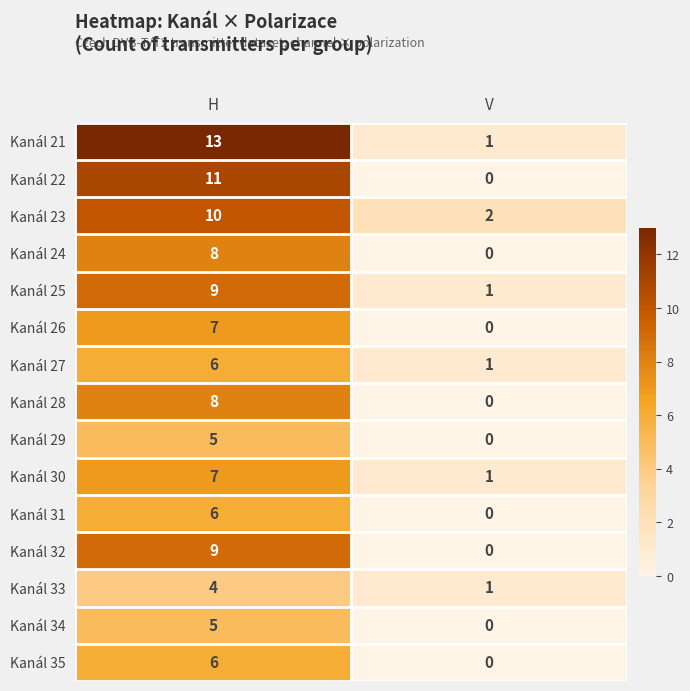

Reading left to right, list all the values displayed in this chart.

Kanál 21: H=13	V=1
Kanál 22: H=11	V=0
Kanál 23: H=10	V=2
Kanál 24: H=8	V=0
Kanál 25: H=9	V=1
Kanál 26: H=7	V=0
Kanál 27: H=6	V=1
Kanál 28: H=8	V=0
Kanál 29: H=5	V=0
Kanál 30: H=7	V=1
Kanál 31: H=6	V=0
Kanál 32: H=9	V=0
Kanál 33: H=4	V=1
Kanál 34: H=5	V=0
Kanál 35: H=6	V=0